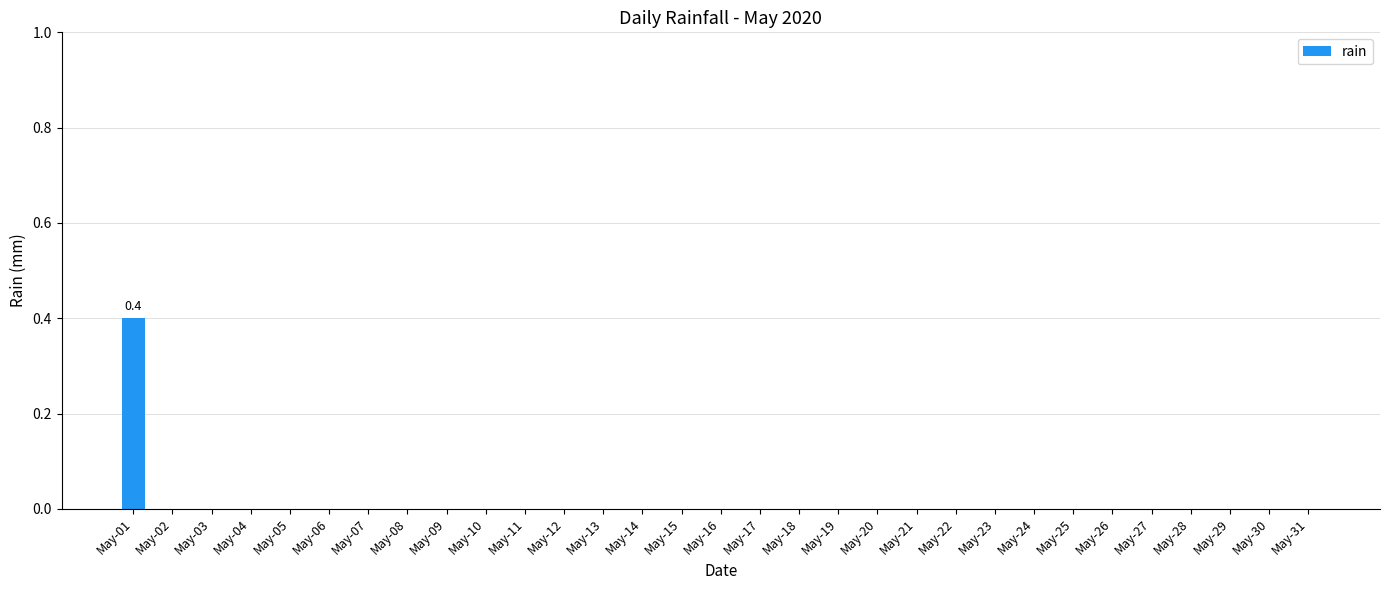

What is the sum of all values?

0.4